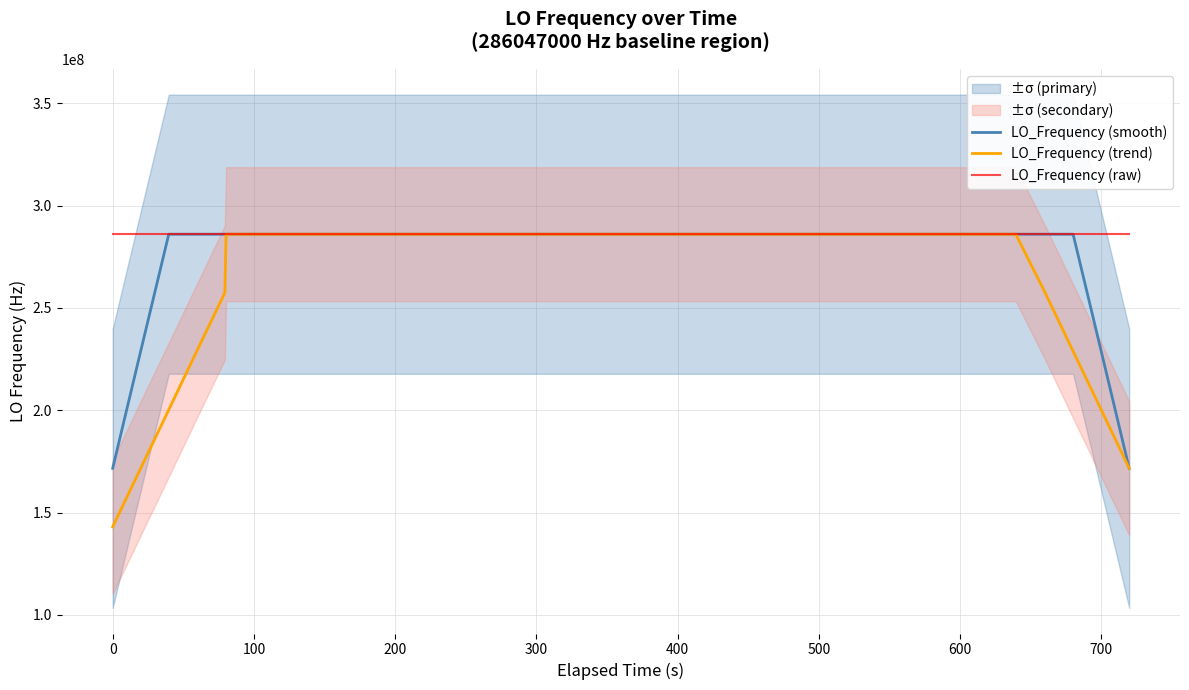

What is the lowest value of the LO_Frequency (raw) series?

286046997.0